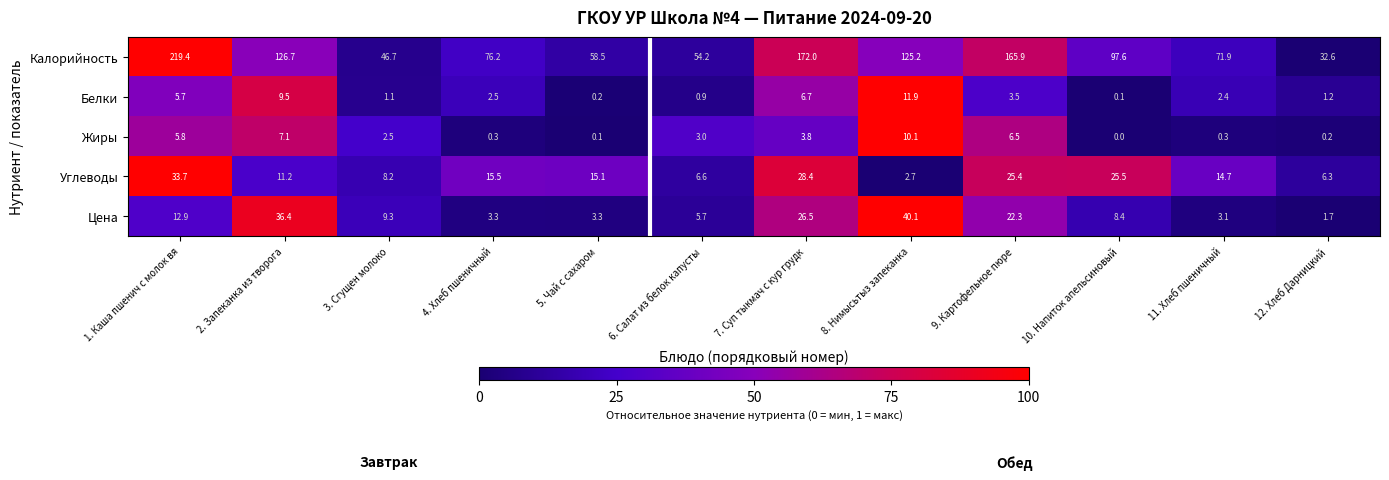

Is it true that Цена equals 5.7 at 6. Салат из белок капусты?

True